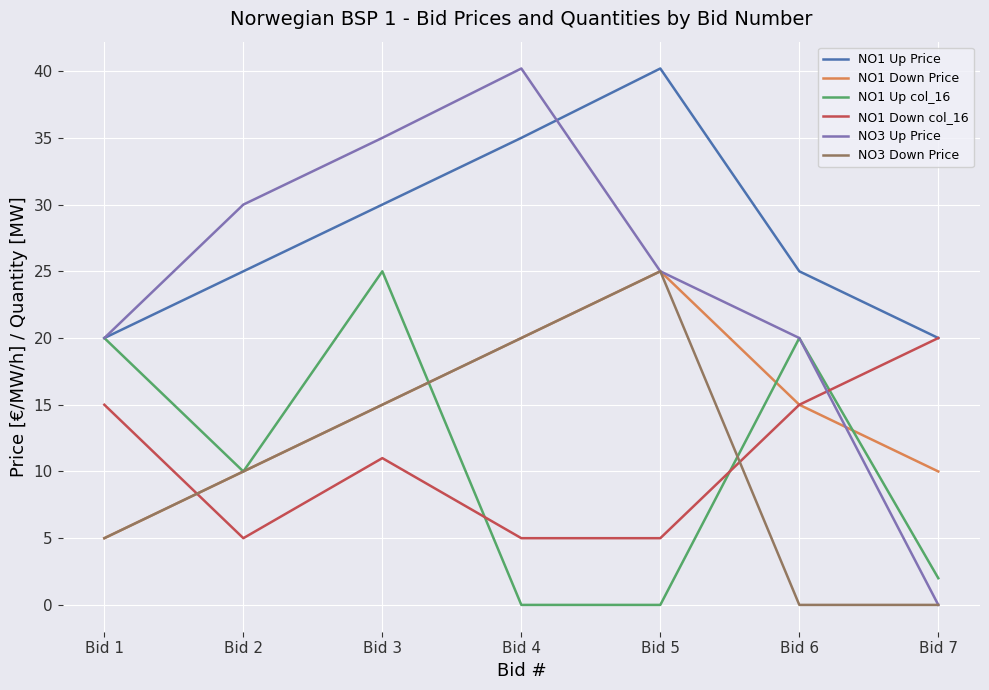

What is the difference between the NO1 Down Price values at Bid 7 and Bid 5?

15.0